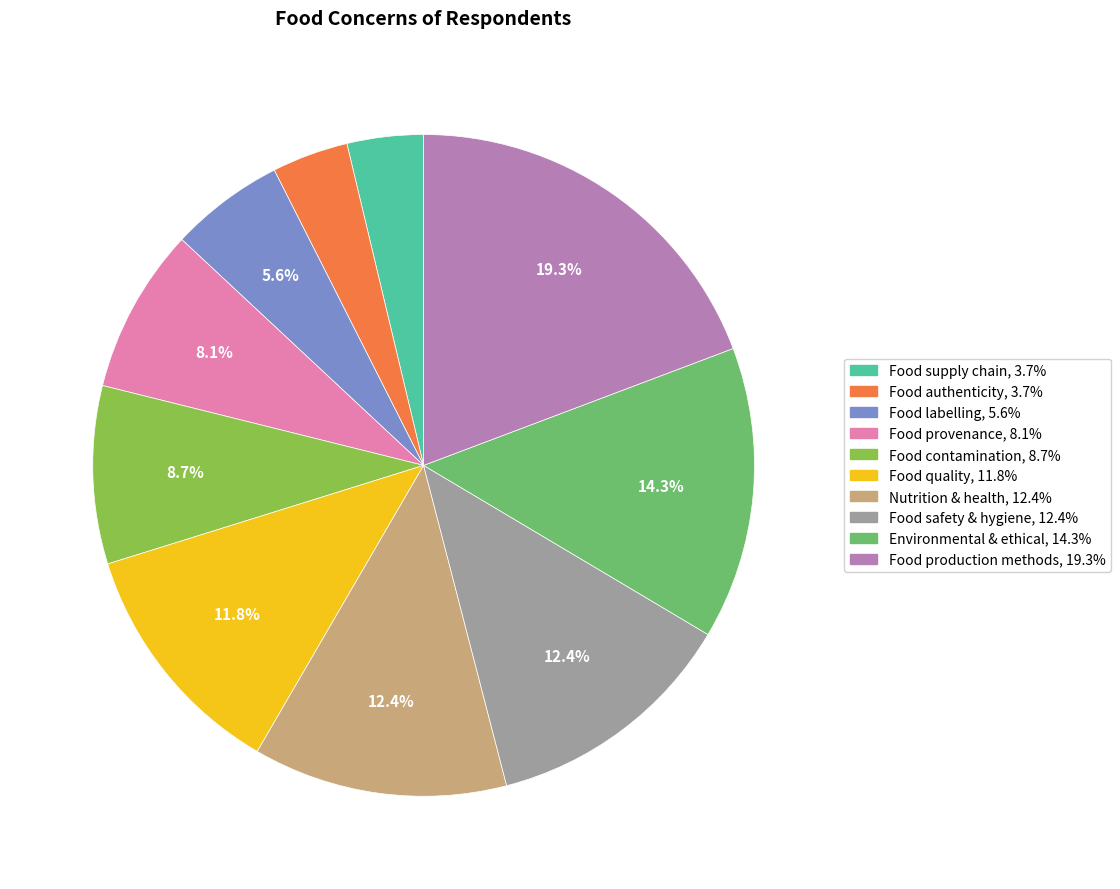

Which slice is the largest?

Food production methods